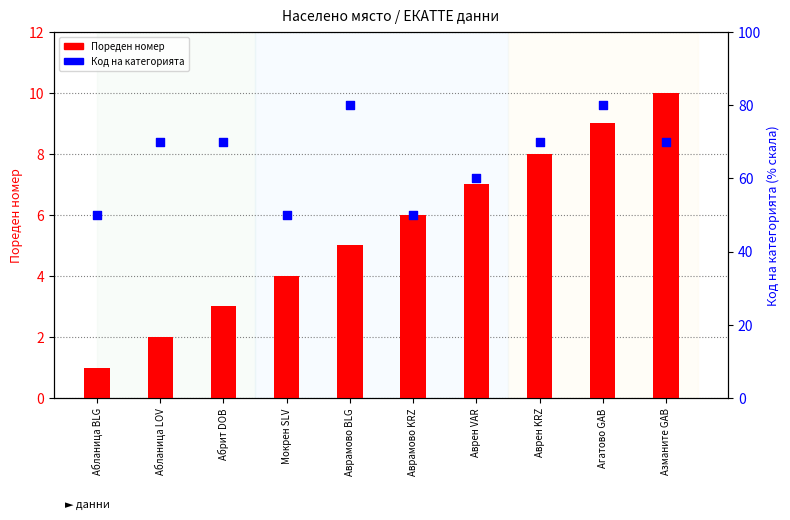

What is the total value across all series at Азманите GAB?

80